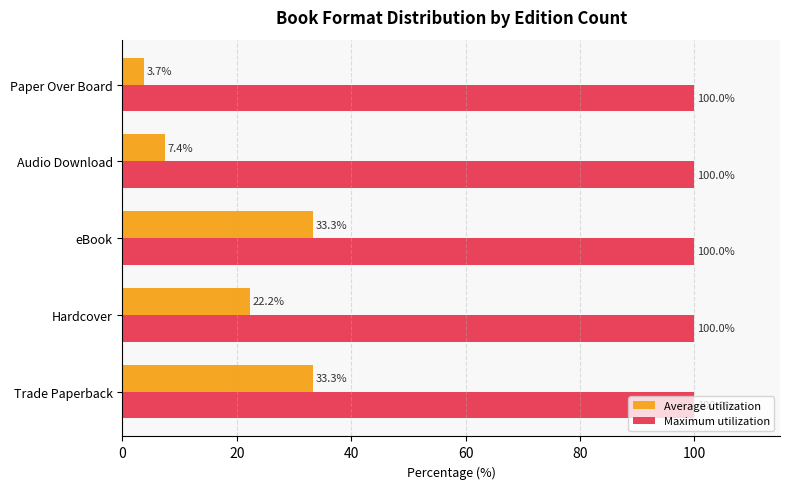

What is the approximate value of Average utilization at Paper Over Board?

3.7